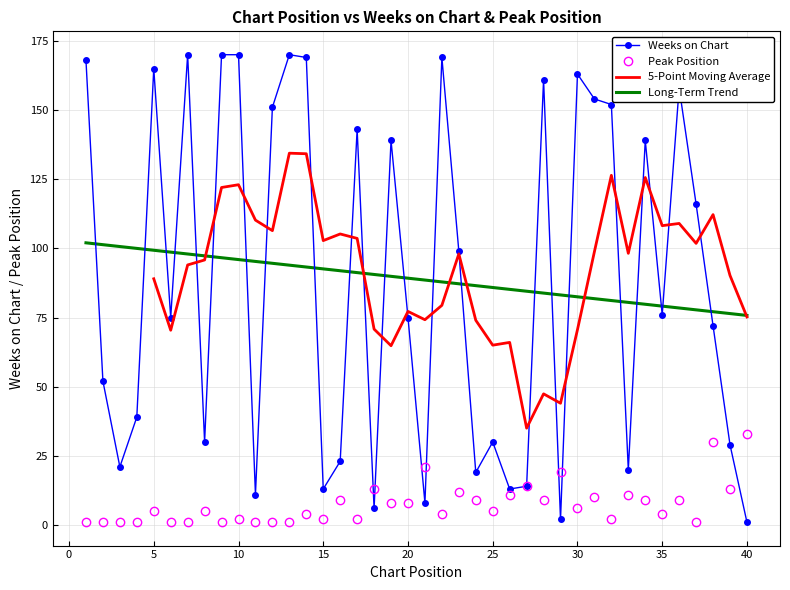

Reading right to left, extract all data points from this chart.

Weeks on Chart: 40=1	39=29	38=72	37=116	36=158	35=76	34=139	33=20	32=152	31=154	30=163	29=2	28=161	27=14	26=13	25=30	24=19	23=99	22=169	21=8	20=75	19=139	18=6	17=143	16=23	15=13	14=169	13=170	12=151	11=11	10=170	9=170	8=30	7=170	6=75	5=165	4=39	3=21	2=52	1=168
Peak Position: 40=33	39=13	38=30	37=1	36=9	35=4	34=9	33=11	32=2	31=10	30=6	29=19	28=9	27=14	26=11	25=5	24=9	23=12	22=4	21=21	20=8	19=8	18=13	17=2	16=9	15=2	14=4	13=1	12=1	11=1	10=2	9=1	8=5	7=1	6=1	5=5	4=1	3=1	2=1	1=1